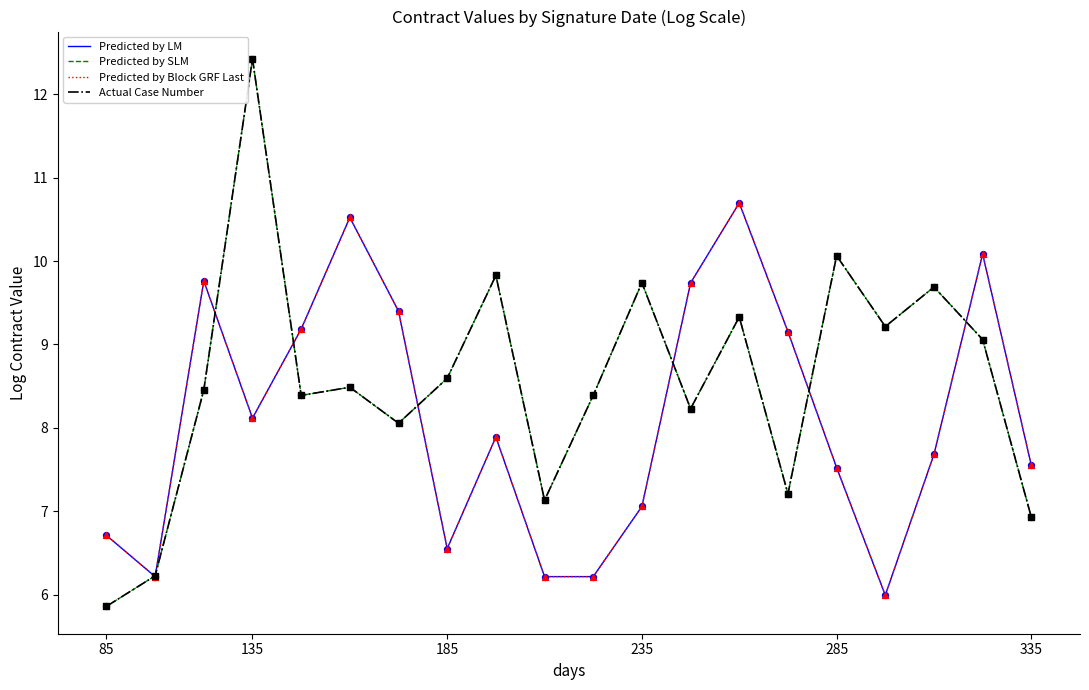

Does the chart have visible grid lines?

No